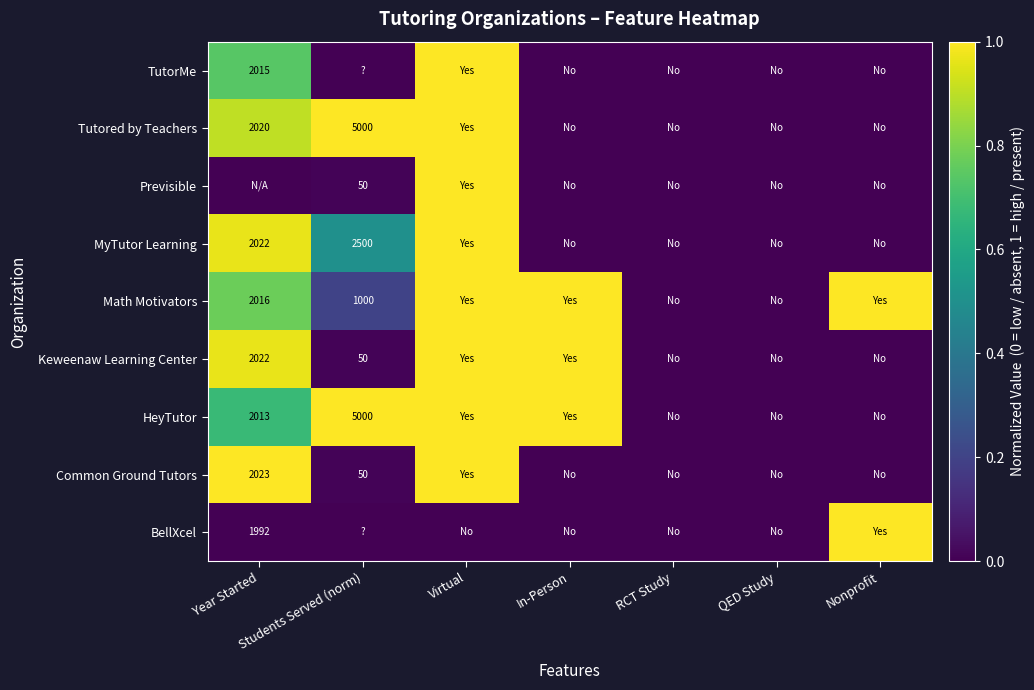

The HeyTutor series shows 7610 at Students Served (norm). True or false?

False